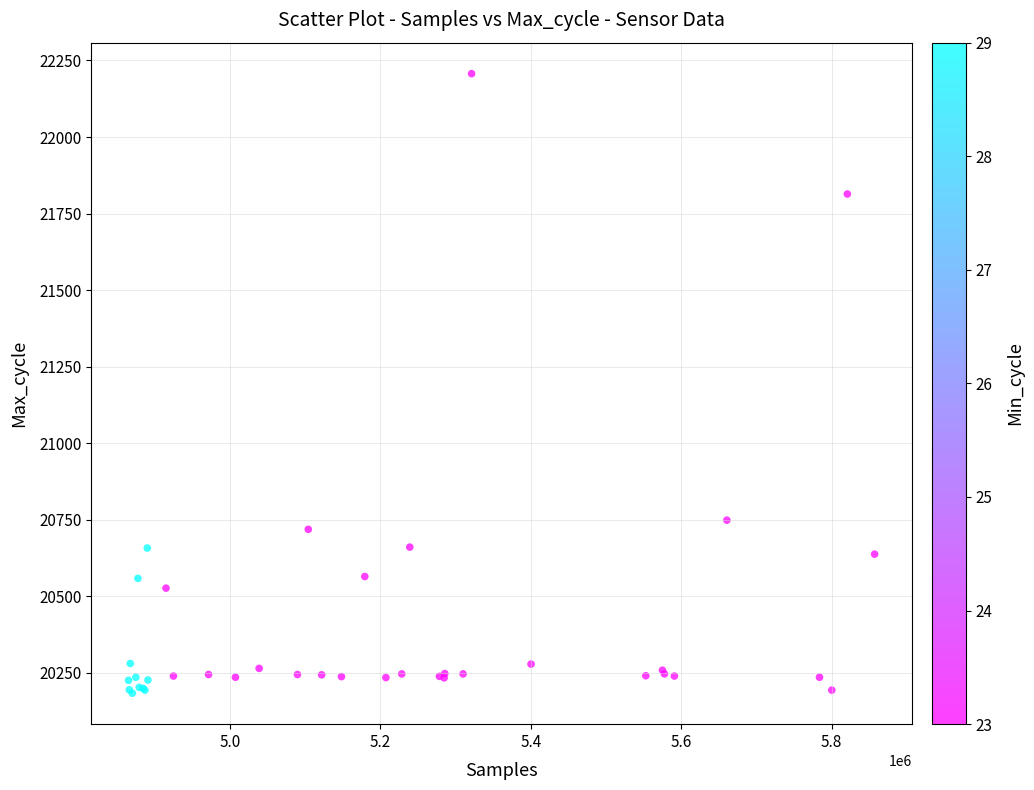

What Y value in the scatter plot is closest to 21195?

20749